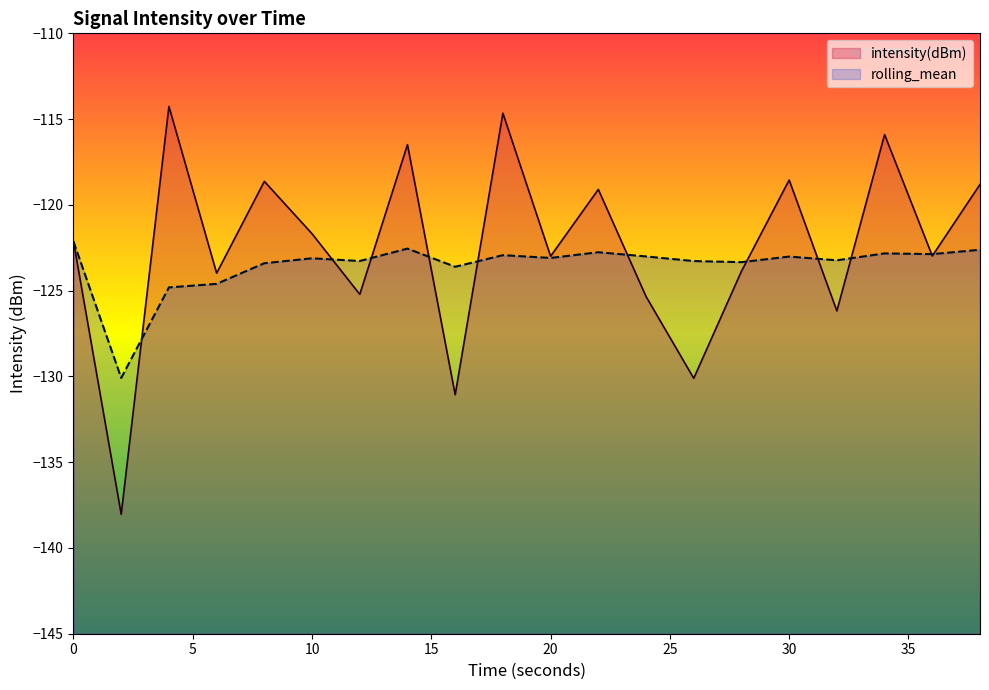

Which has a higher value, 34 or 4?

4